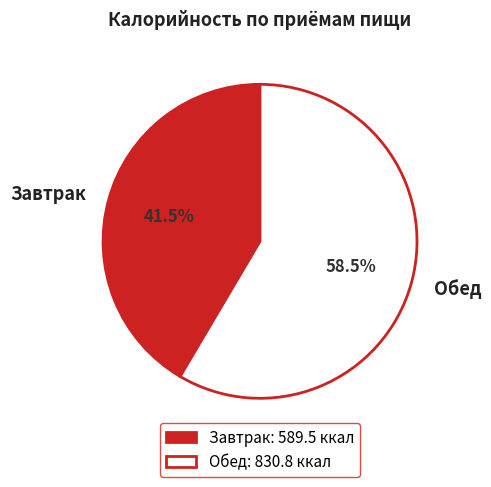

Between Обед and Завтрак, which is larger?

Обед